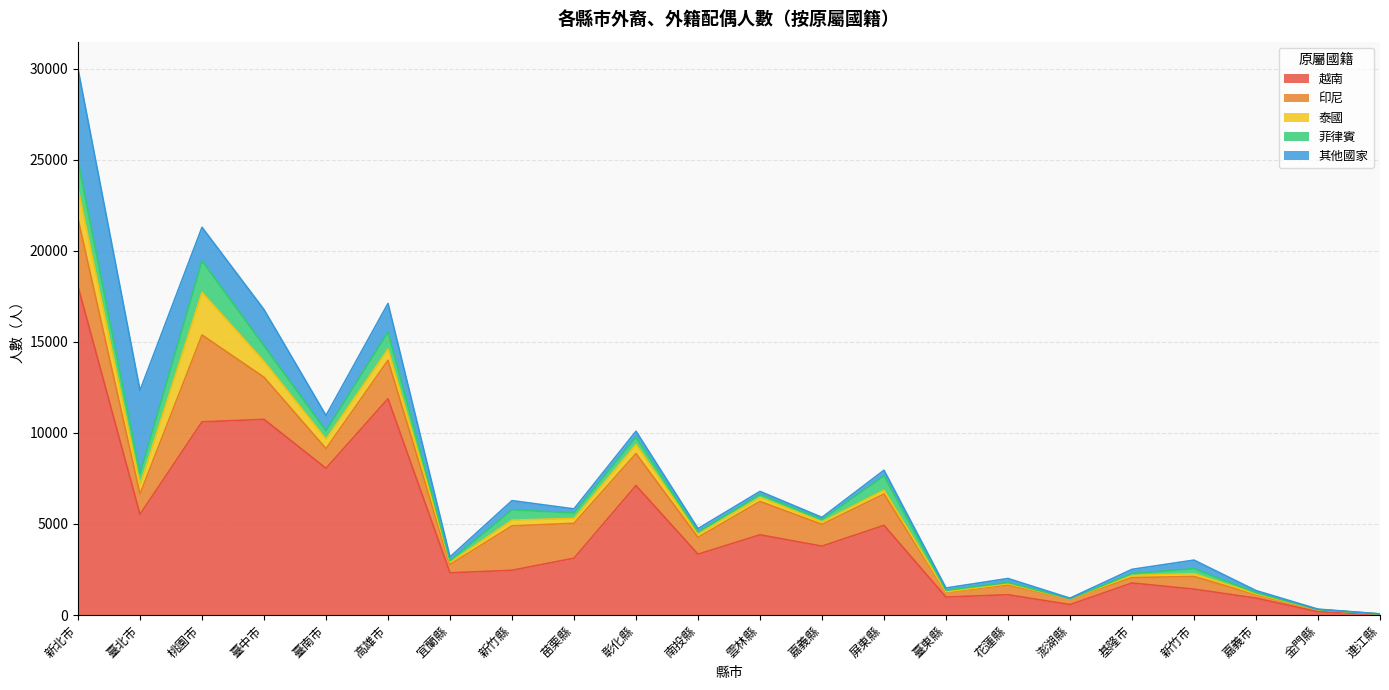

Count the number of categories in the chart.

22